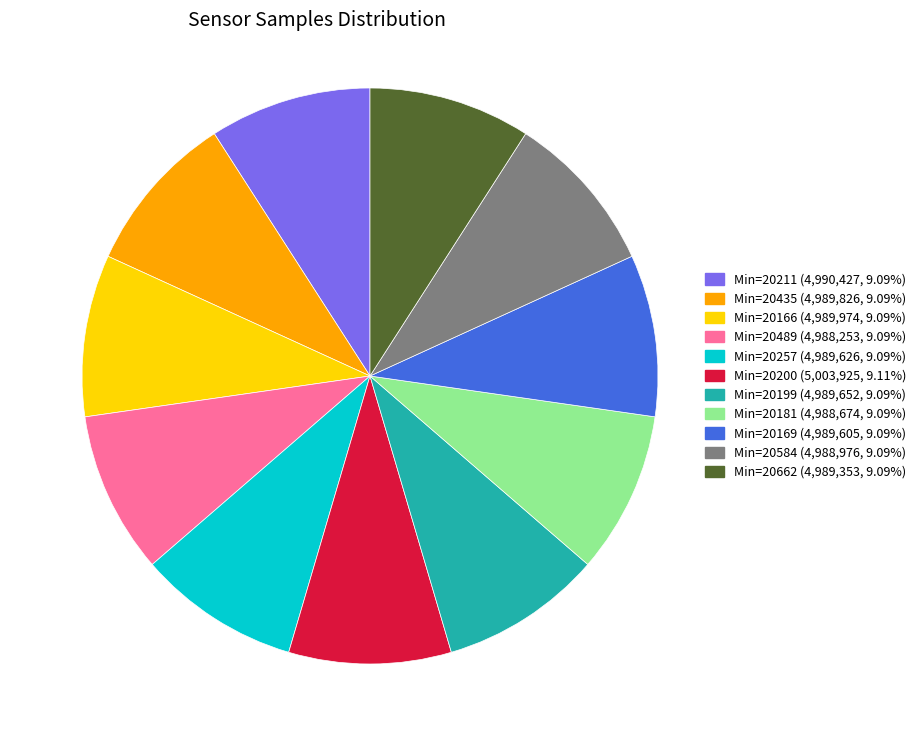

Combined, do Min=20200 (5,003,925, 9.11%) and Min=20211 (4,990,427, 9.09%) account for over 50%?

No